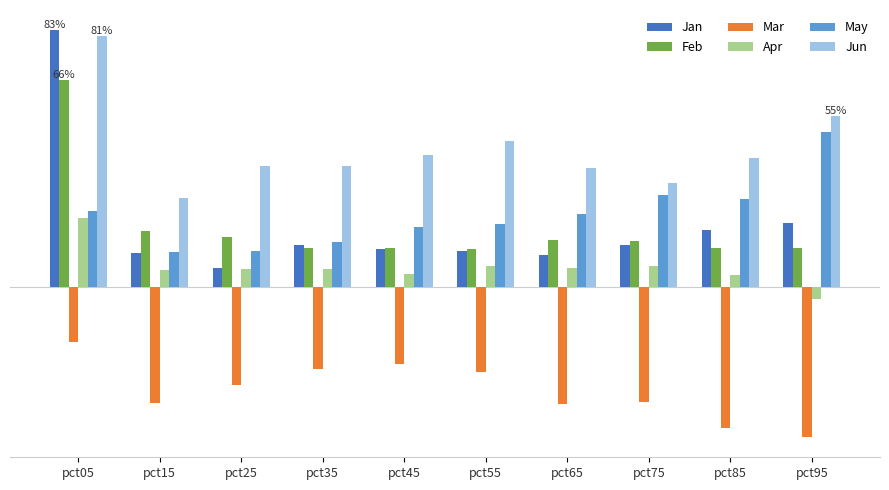

Is it true that Feb equals 0.0 at pct75?

False